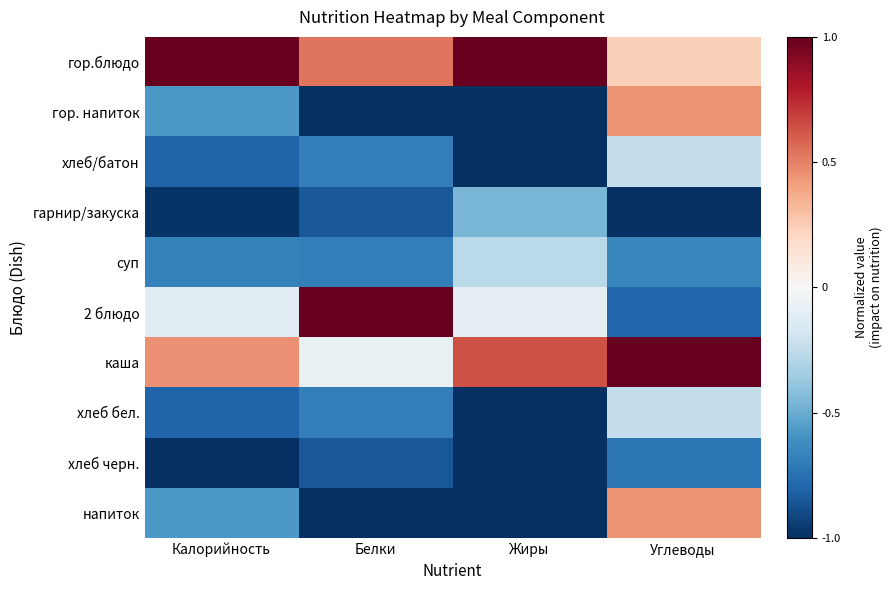

At Белки, list the series in order from smallest to largest.

гор. напиток, напиток, гарнир/закуска, хлеб черн., хлеб/батон, суп, хлеб бел., каша, гор.блюдо, 2 блюдо